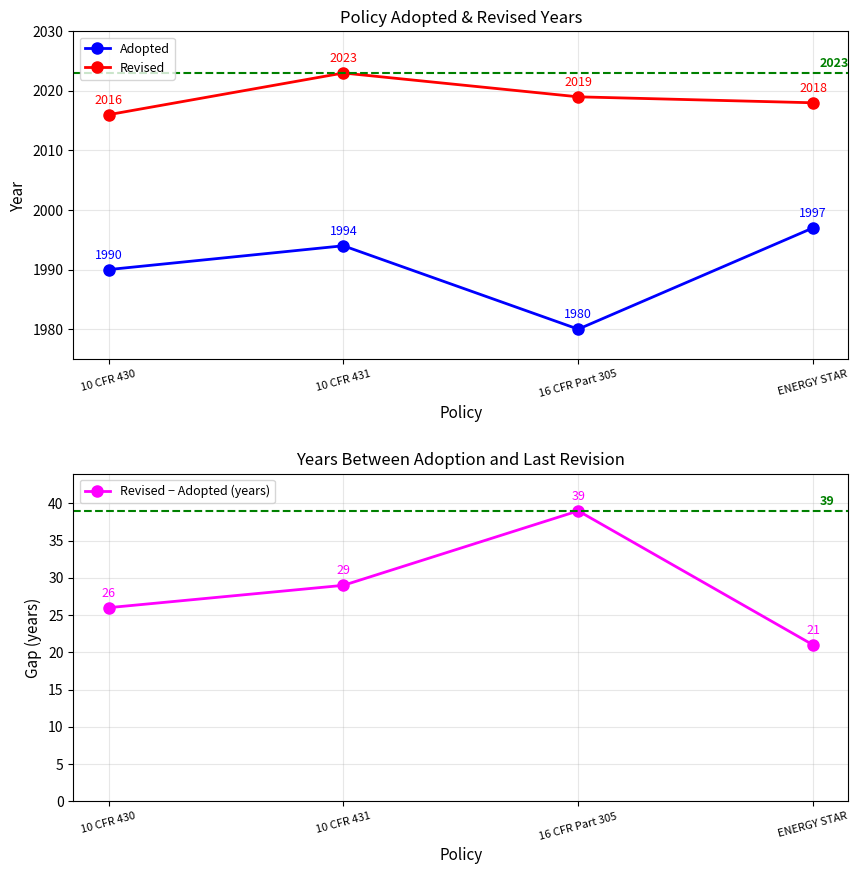

Reading left to right, what are all the values shown in this chart?

Adopted: 10 CFR 430=1990	10 CFR 431=1994	16 CFR Part 305=1980	ENERGY STAR=1997
Revised: 10 CFR 430=2016	10 CFR 431=2023	16 CFR Part 305=2019	ENERGY STAR=2018
Revised − Adopted (years): 10 CFR 430=26	10 CFR 431=29	16 CFR Part 305=39	ENERGY STAR=21